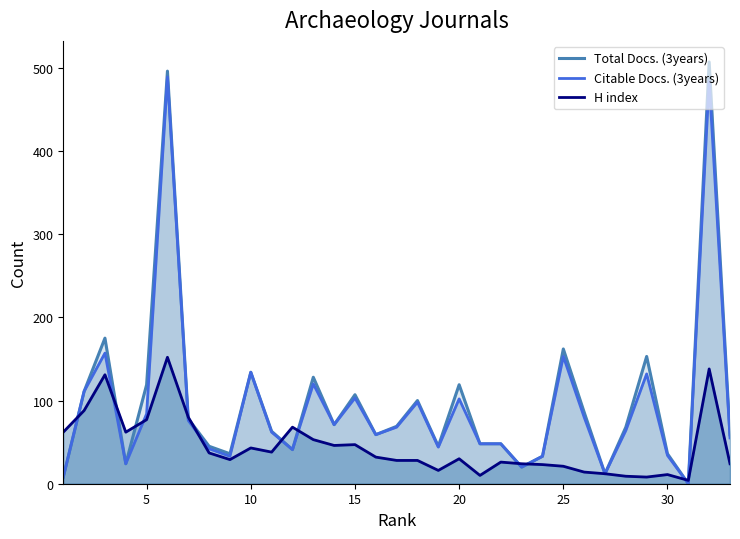

What is the greatest value displayed?

507